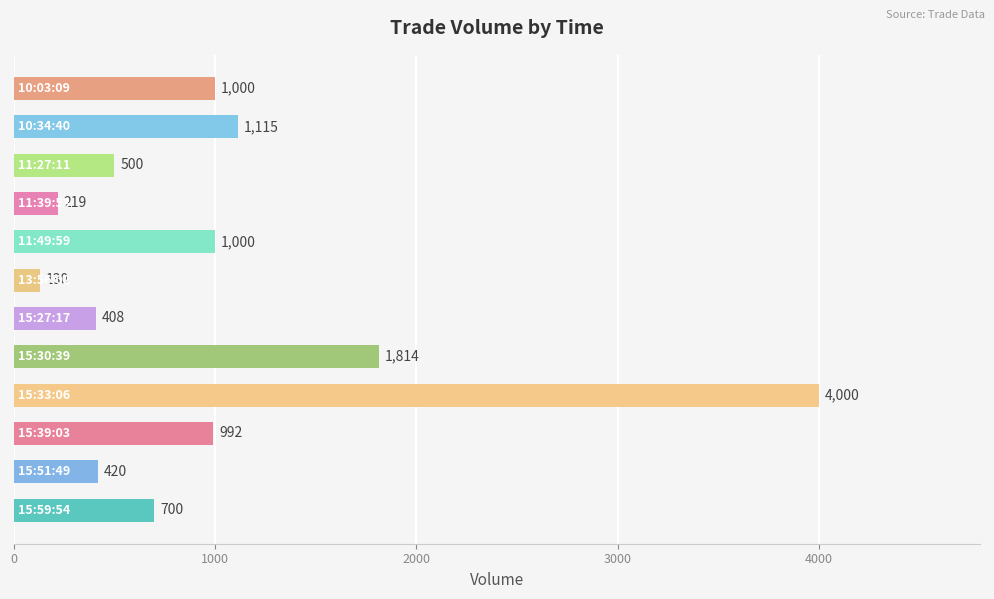

What is the smallest value displayed?

130